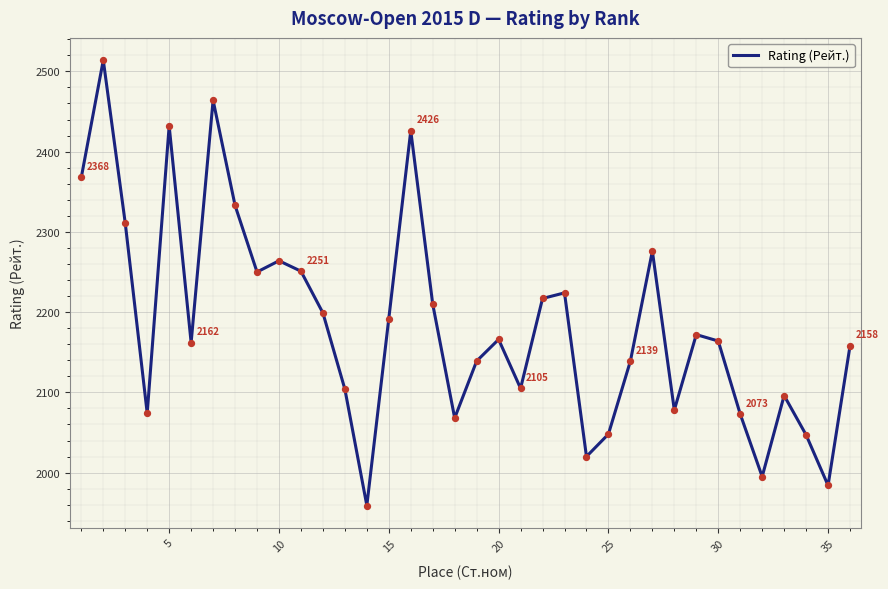

What is the greatest value displayed?

2514